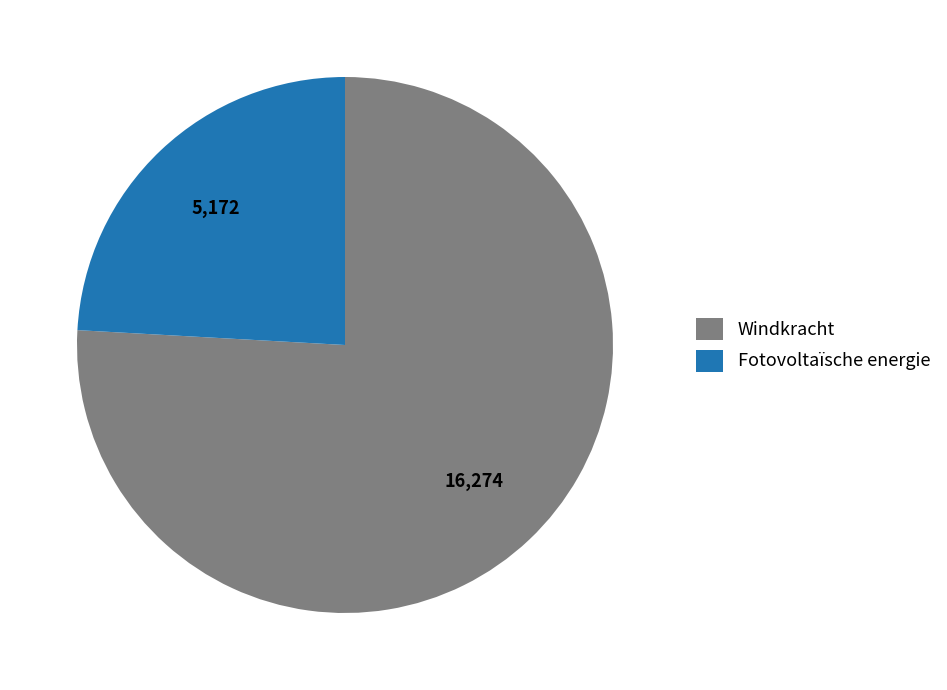

Between Windkracht and Fotovoltaïsche energie, which is larger?

Windkracht